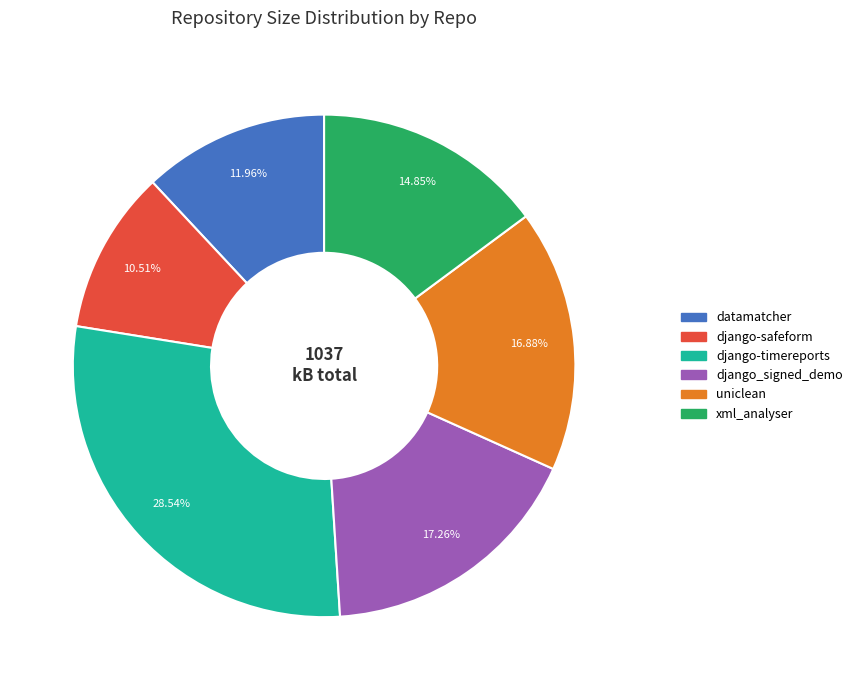

What percentage do django-safeform and datamatcher together represent?

22.5%